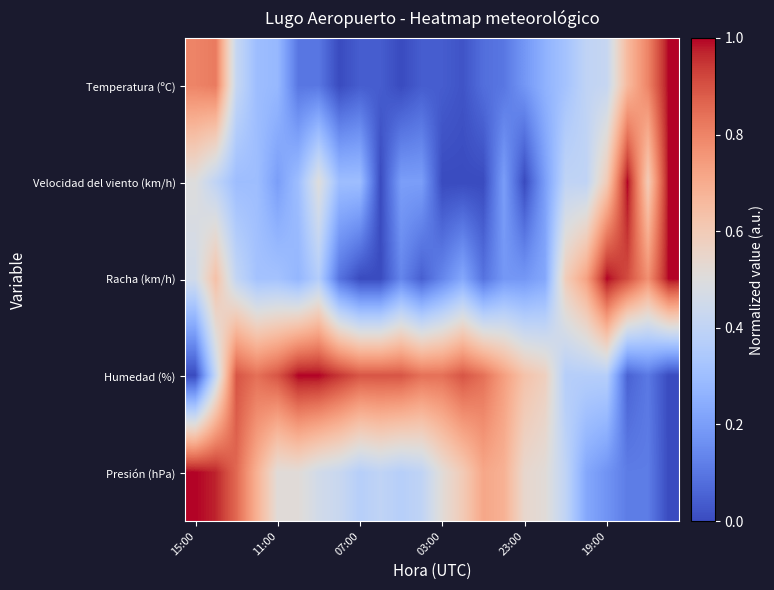

At how many categories does at least one series exceed 0?

24